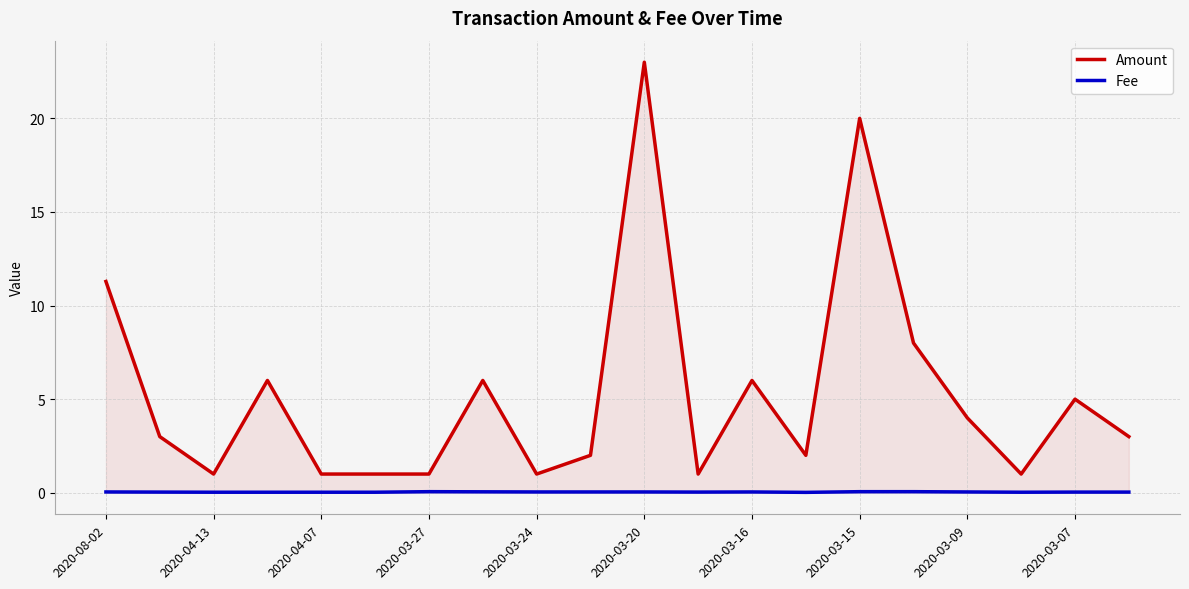

Count the number of categories in the chart.

20